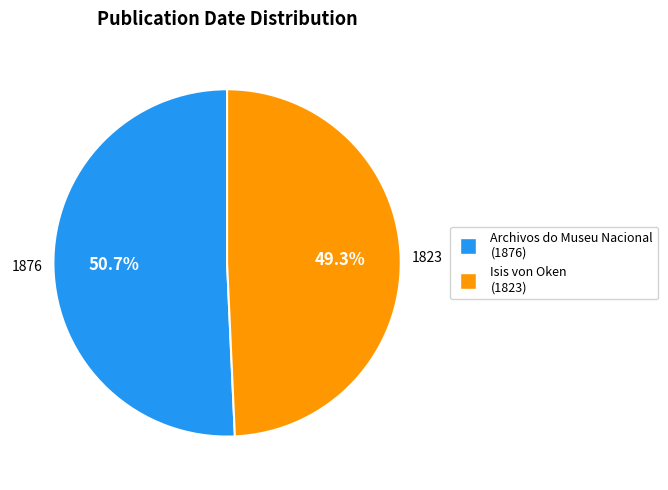

Rank the categories by value from highest to lowest.

1876, 1823